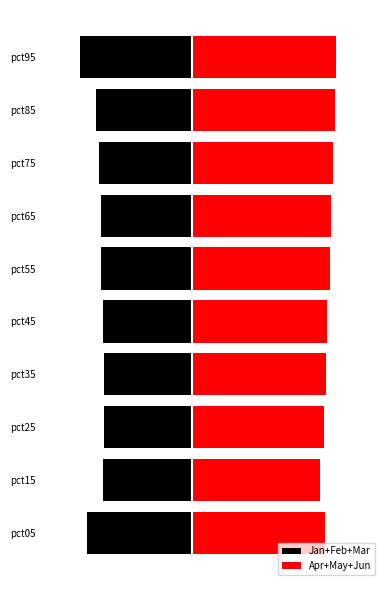

Reading left to right, transcribe all the data shown in this chart.

Jan+Feb+Mar: -5.0	-4.3	-4.2	-4.2	-4.2	-4.3	-4.4	-4.4	-4.6	-5.3
Apr+May+Jun: 6.4	6.1	6.3	6.4	6.5	6.6	6.7	6.7	6.8	6.9